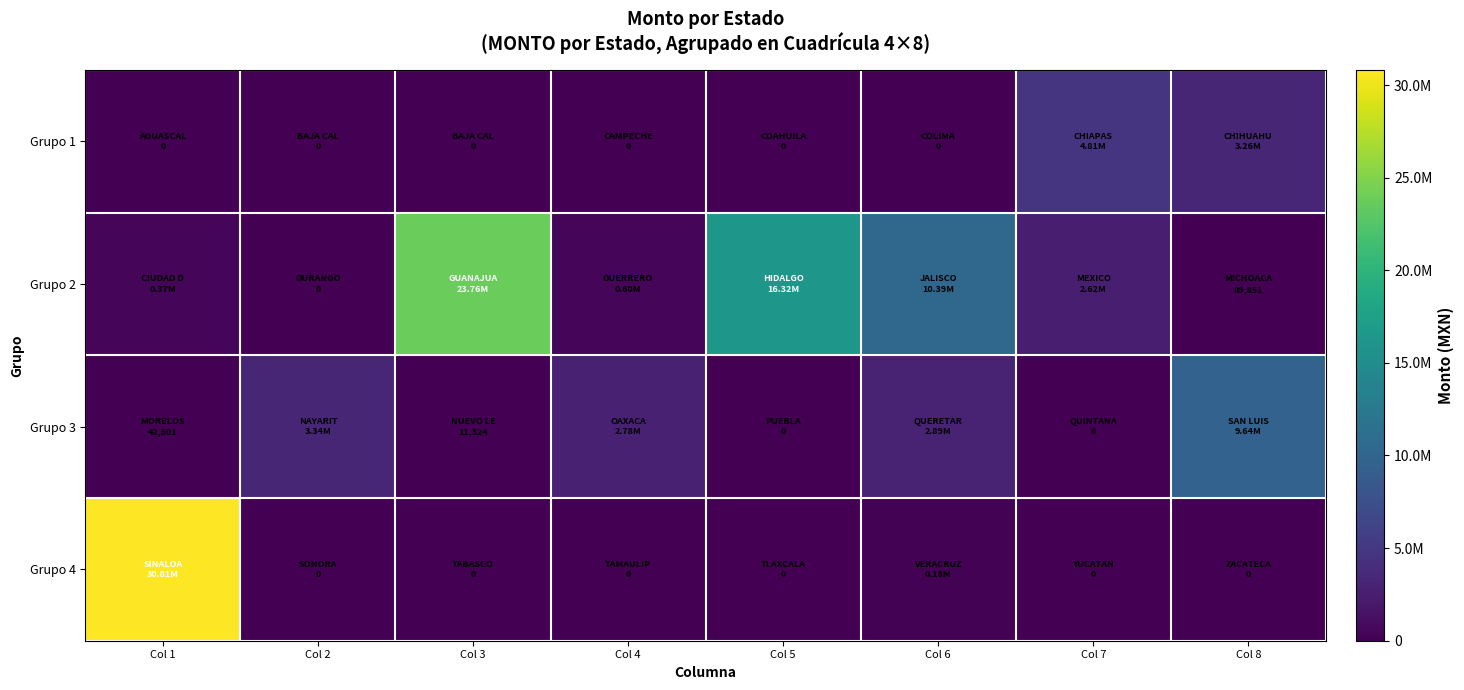

What is the total value across all series at Col 5?

16316436.8